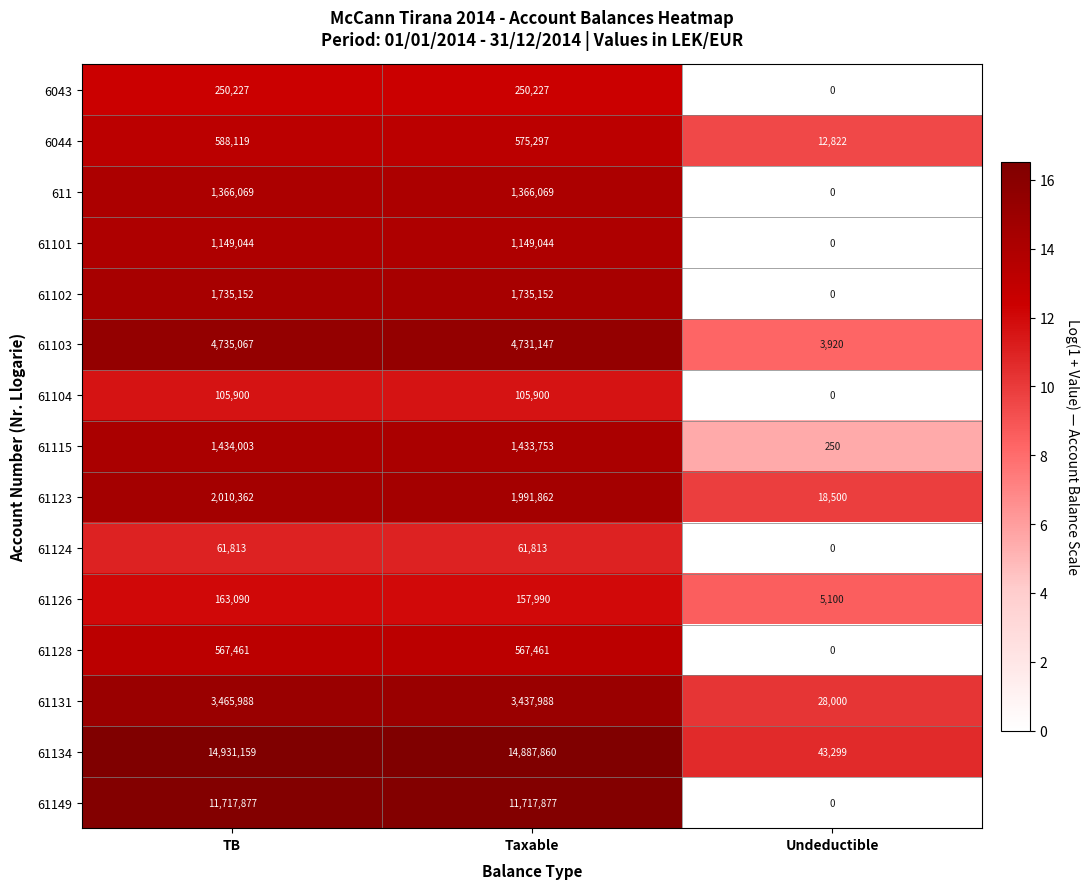

Which label corresponds to the largest value in the chart?

TB